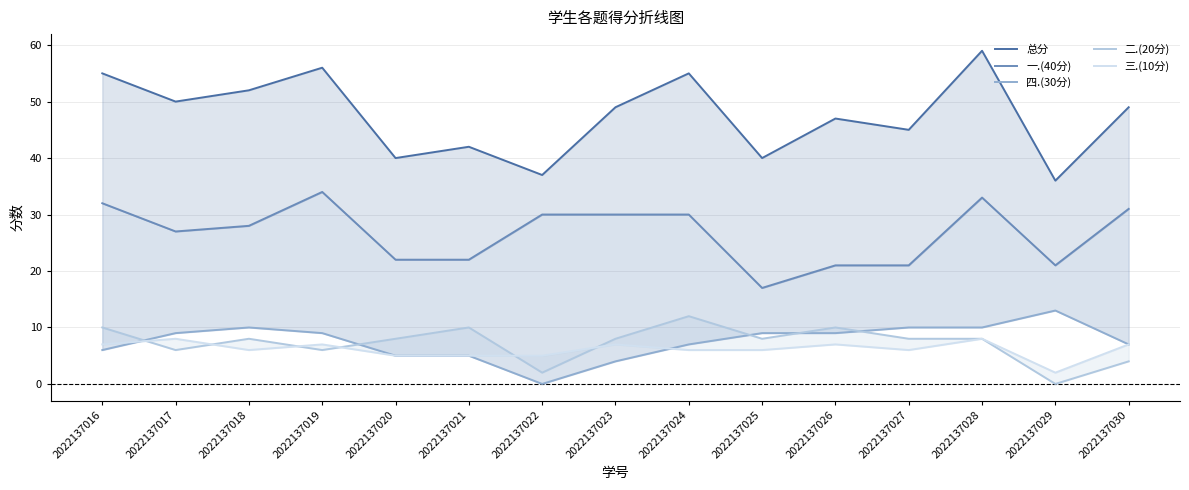

Between 2022137021 and 2022137024, which series saw the biggest shift?

总分